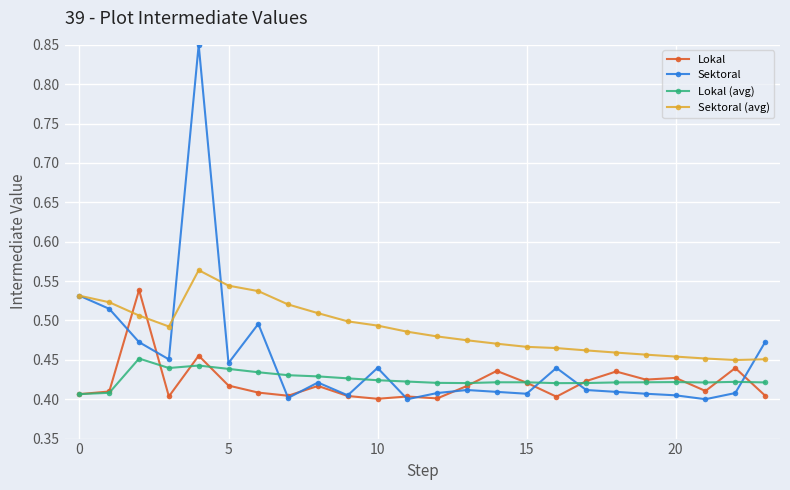

At how many categories does at least one series exceed 0?

24